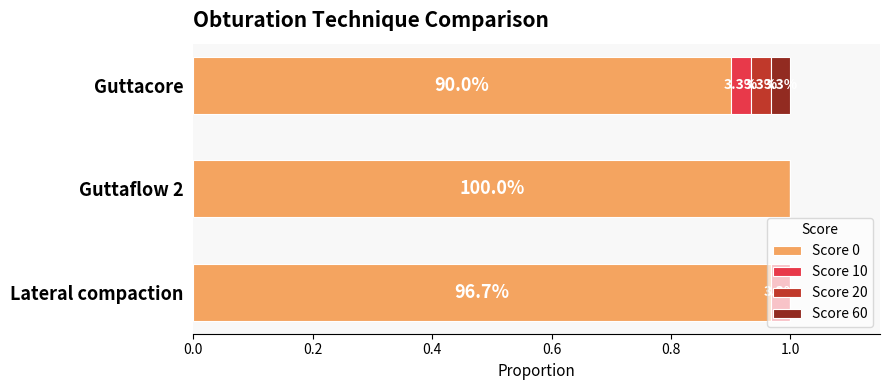

How many data points does each series have?

3